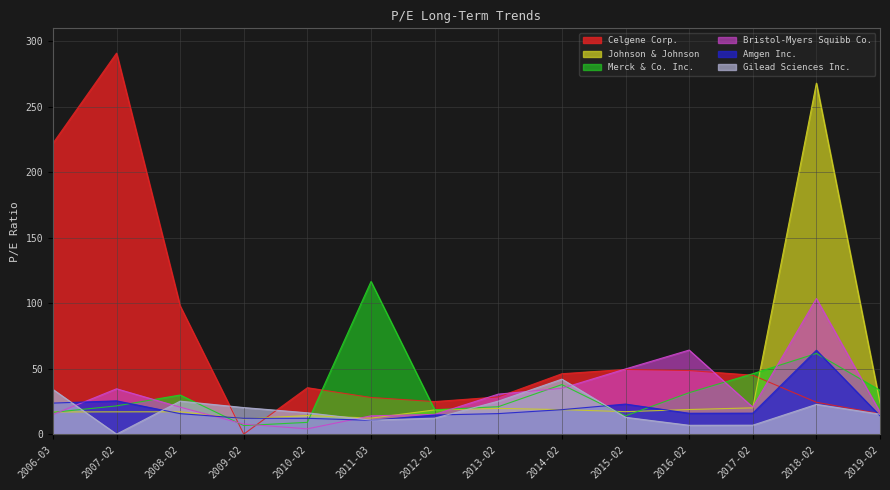

What is the difference between the maximum and minimum values in the Johnson & Johnson series?

256.4